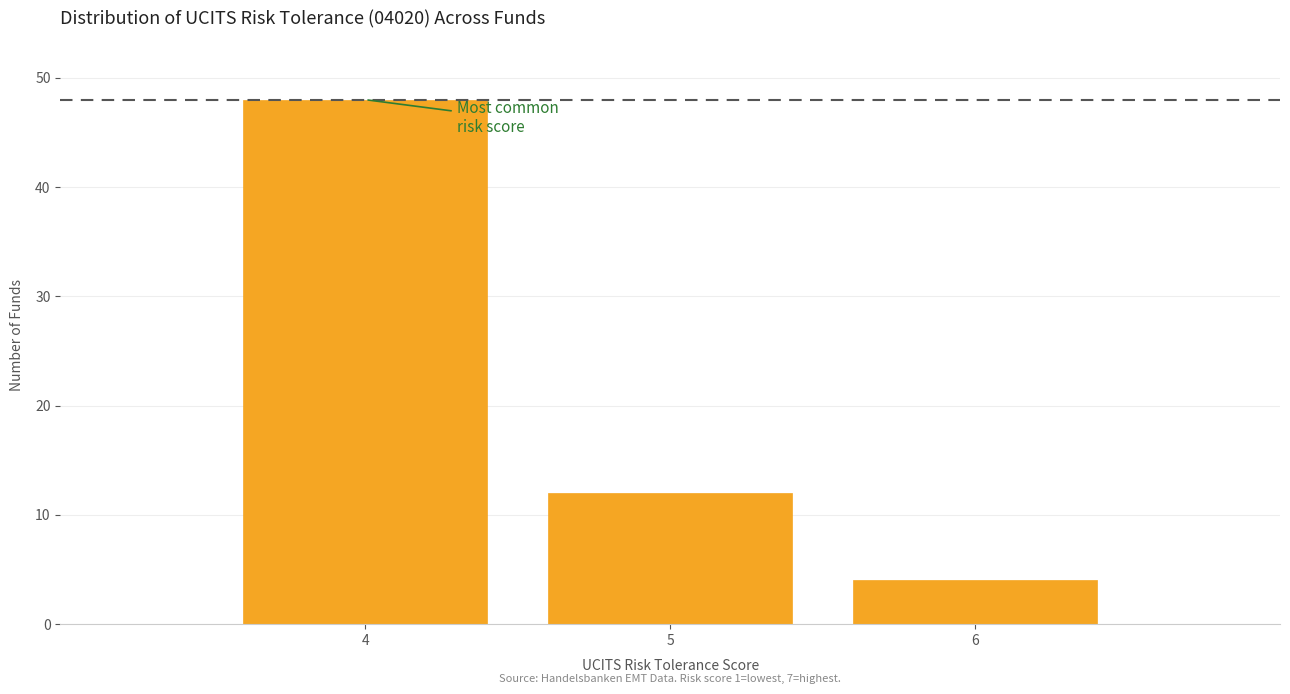

Reading right to left, extract all data points from this chart.

6=4	5=12	4=48